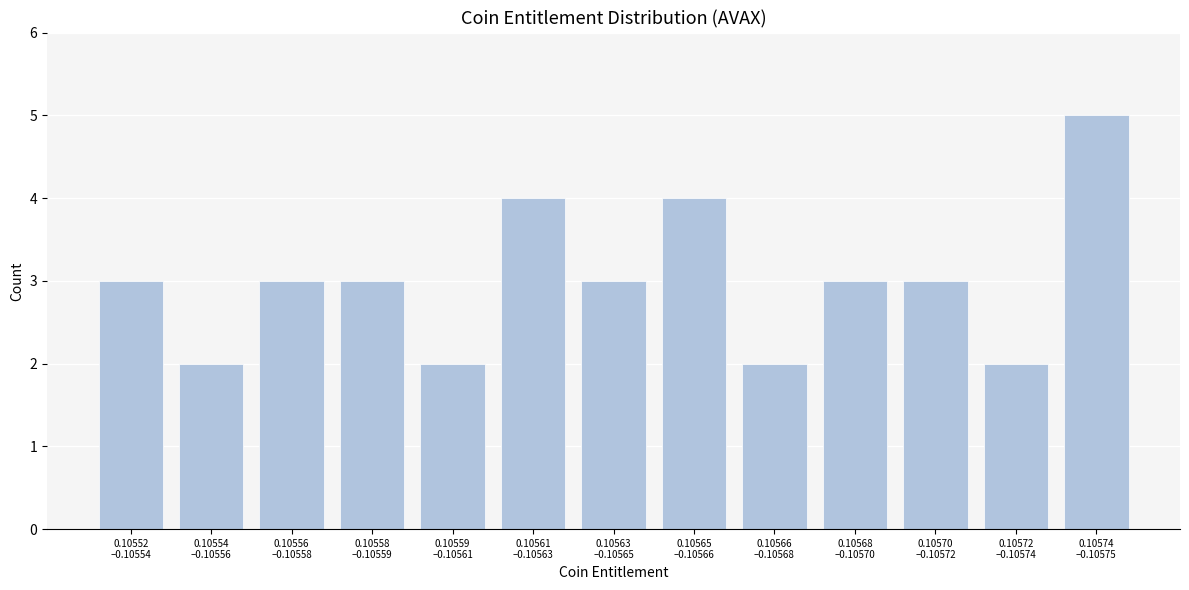

Reading left to right, transcribe all the data shown in this chart.

3	2	3	3	2	4	3	4	2	3	3	2	5